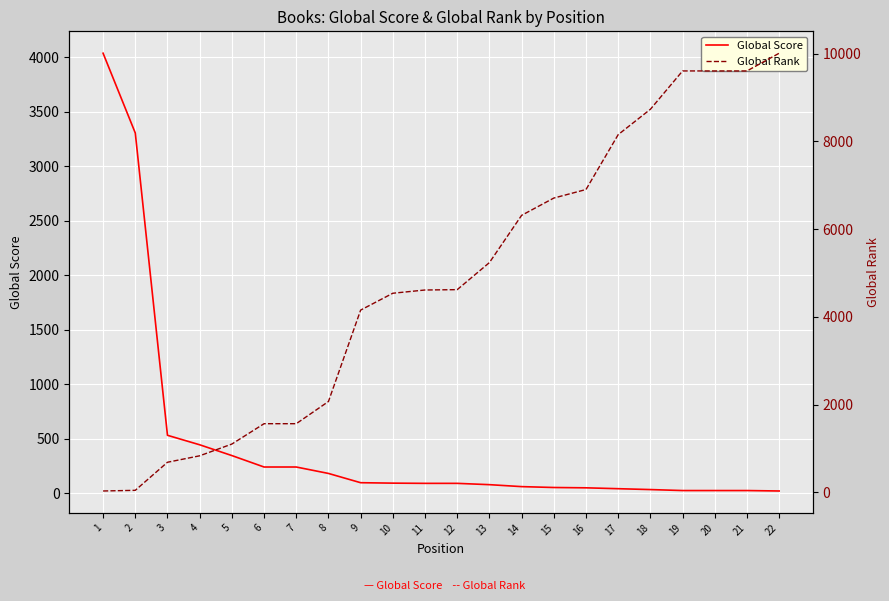

Where does the Global Rank series first go above 4621?

13